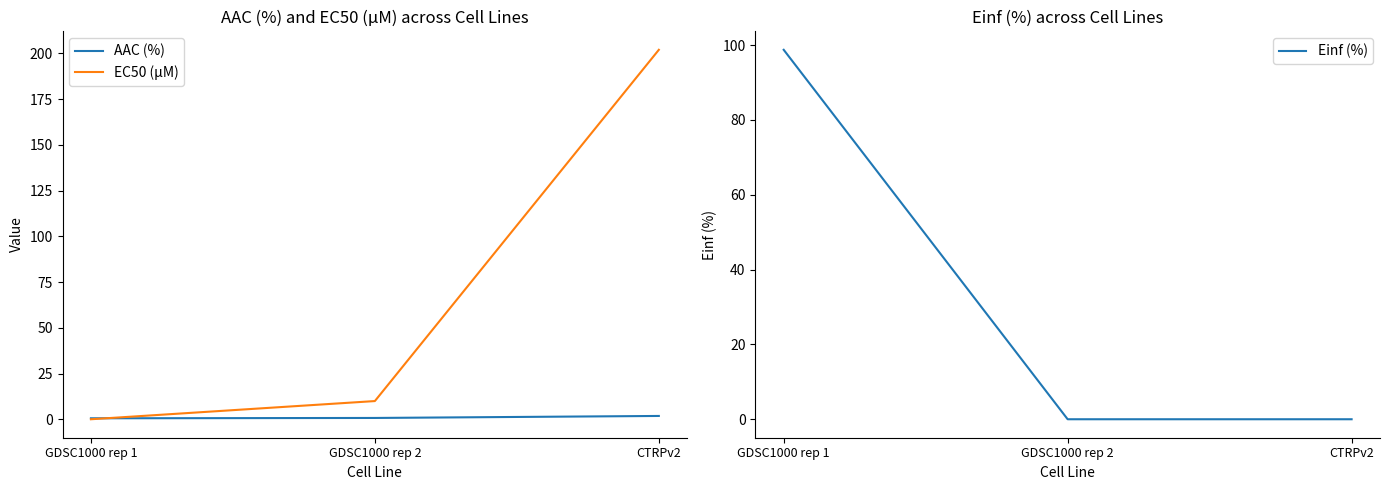

At how many categories does at least one series exceed 115?

1